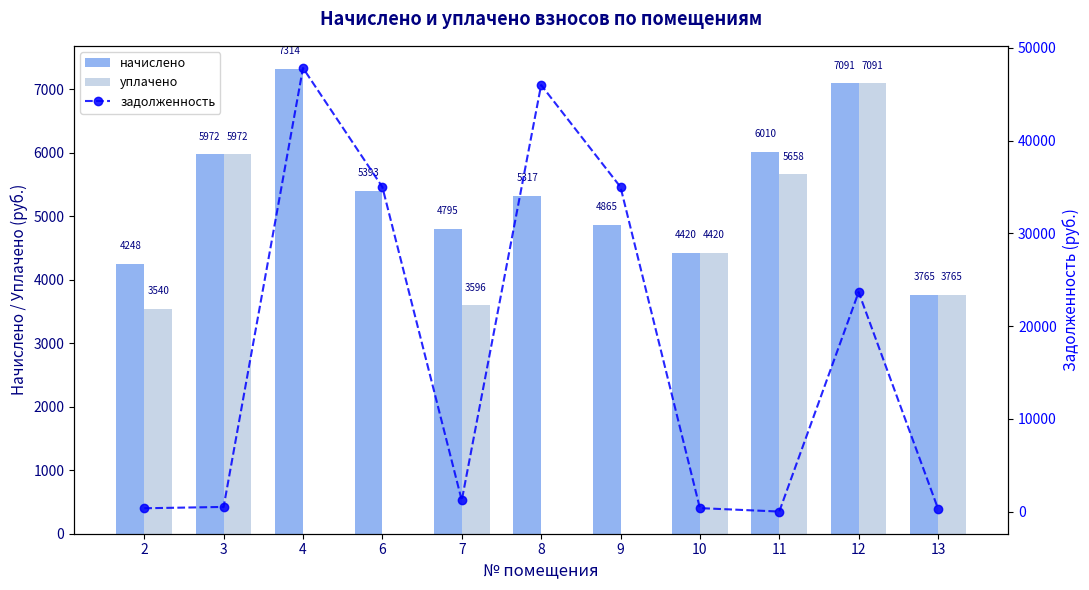

Between 6 and 11, which series saw the biggest shift?

задолженность